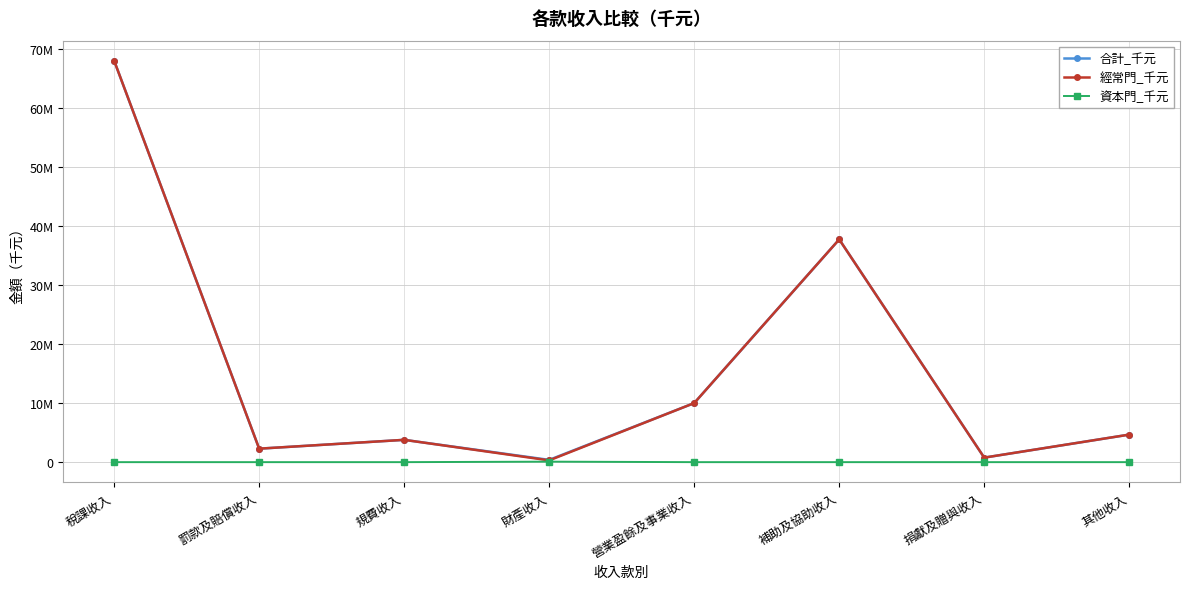

Reading left to right, what are all the values shown in this chart?

合計_千元: 68026822	2284020	3778486	382935	10010000	37747643	764820	4666274
經常門_千元: 68026822	2284020	3778486	299980	10010000	37747643	764820	4666274
資本門_千元: 0	0	0	82955	0	0	0	0